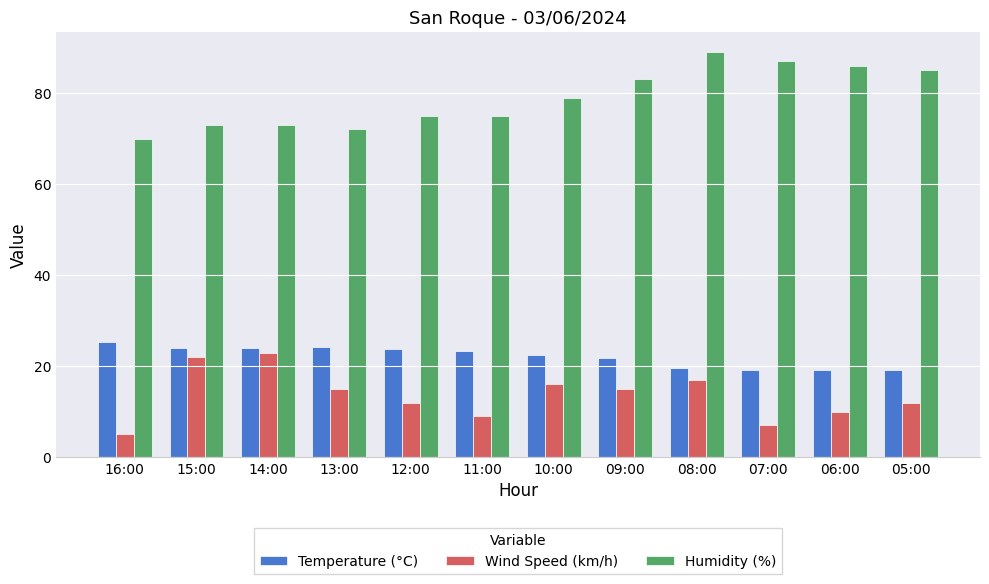

What is the label of the 11th bar from the right?

15:00